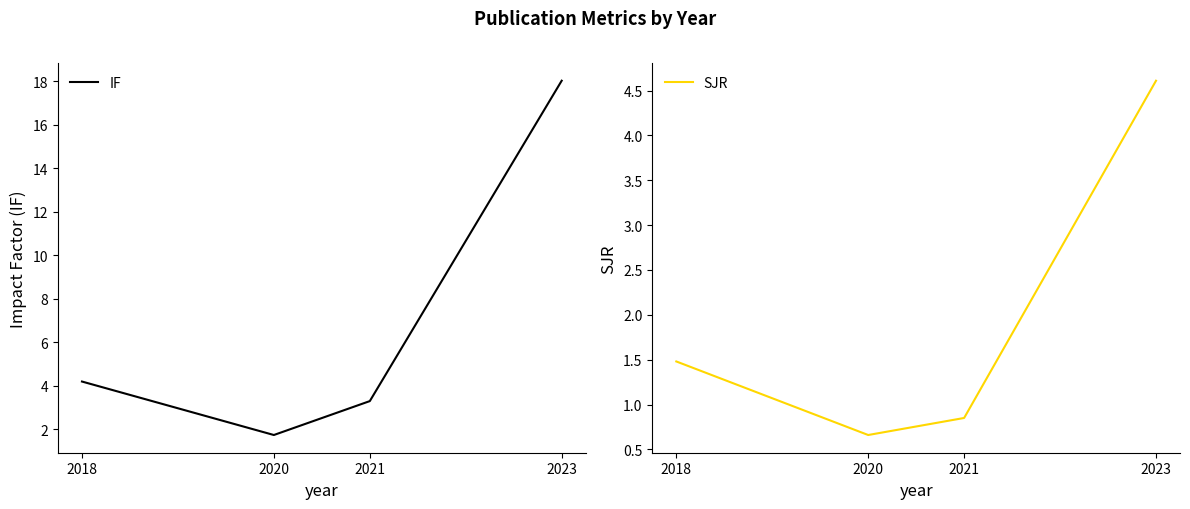

Which label corresponds to the largest value in the chart?

2023